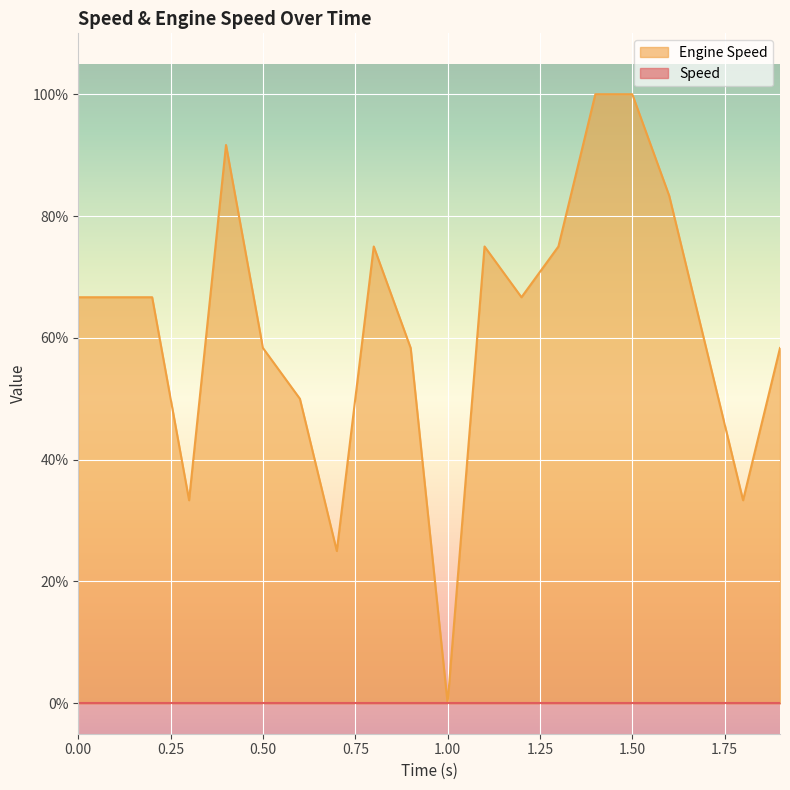

What is the value of the 6th point from the left?

58.3